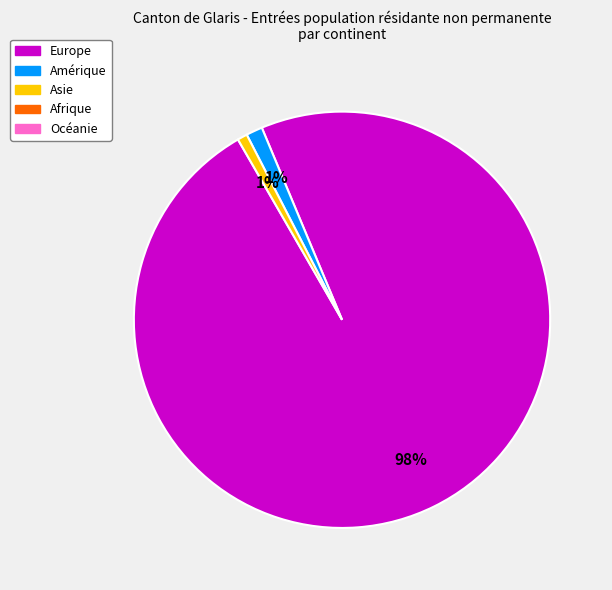

To the nearest percent, what is the average slice percentage?

33%